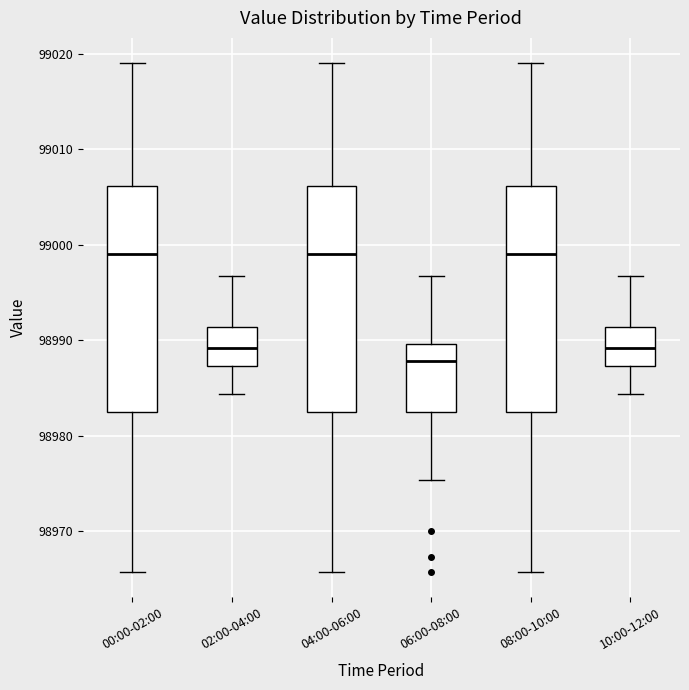

Reading left to right, transcribe this box plot: for each box, give where its median line is, the range the box spans, and where its two whiskers end, as read against the y-axis. The values are not printed on the chart, so give them approximately, as read against the axis.

00:00-02:00: median 98999, box 98983 to 99006, whiskers 98966 to 99019
02:00-04:00: median 98989, box 98987 to 98991, whiskers 98984 to 98997
04:00-06:00: median 98999, box 98983 to 99006, whiskers 98966 to 99019
06:00-08:00: median 98988, box 98983 to 98990, whiskers 98975 to 98997
08:00-10:00: median 98999, box 98983 to 99006, whiskers 98966 to 99019
10:00-12:00: median 98989, box 98987 to 98991, whiskers 98984 to 98997